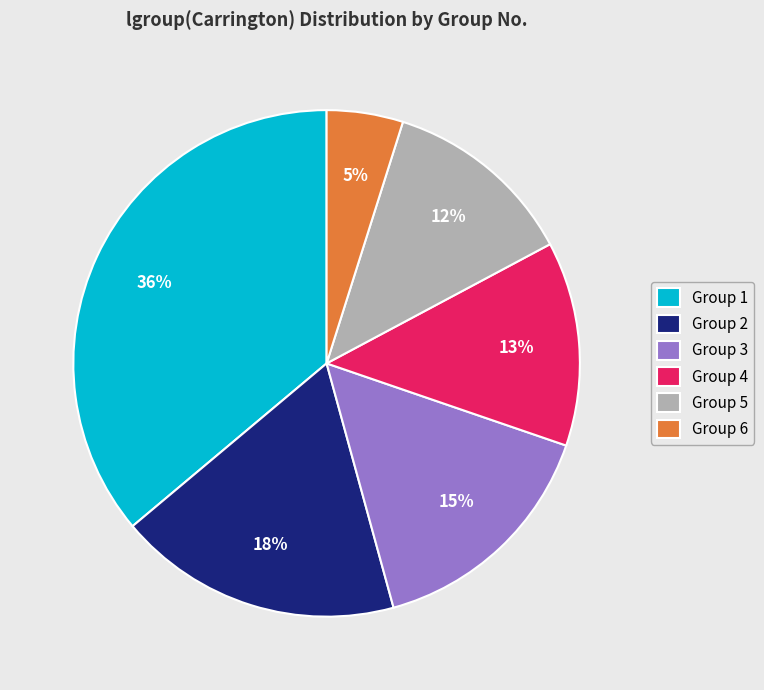

To the nearest percent, what percentage of the pie is Group 1?

36%